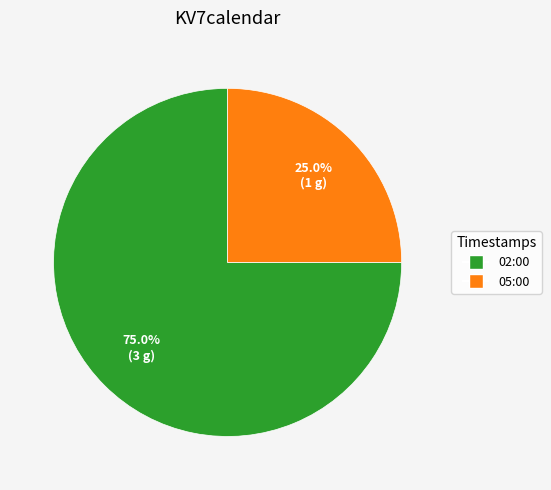

Which category accounts for the majority?

02:00